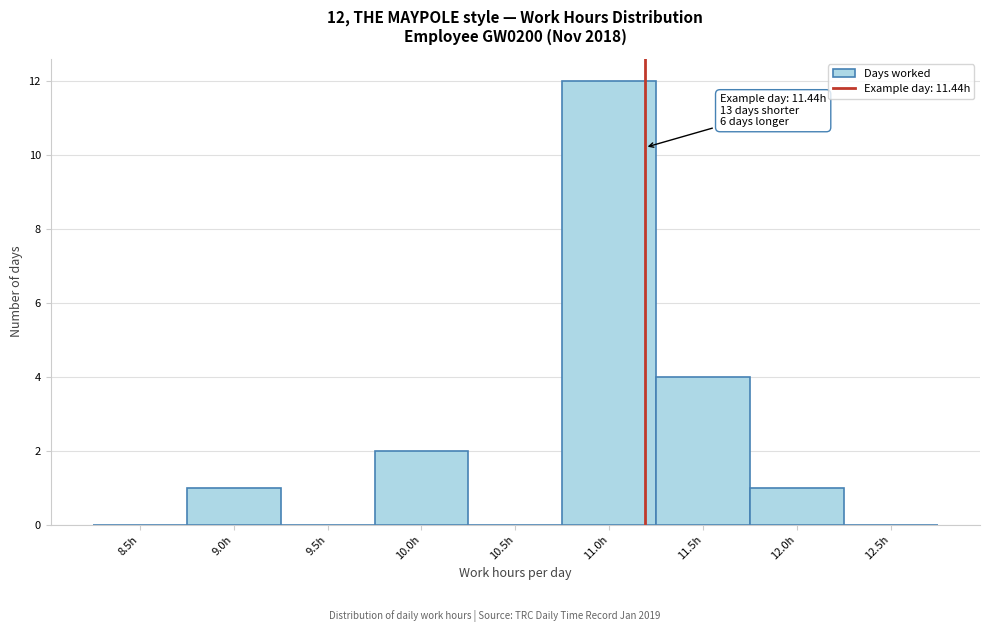

Reading right to left, transcribe all the data shown in this chart.

12.5h=0	12.0h=1	11.5h=4	11.0h=12	10.5h=0	10.0h=2	9.5h=0	9.0h=1	8.5h=0